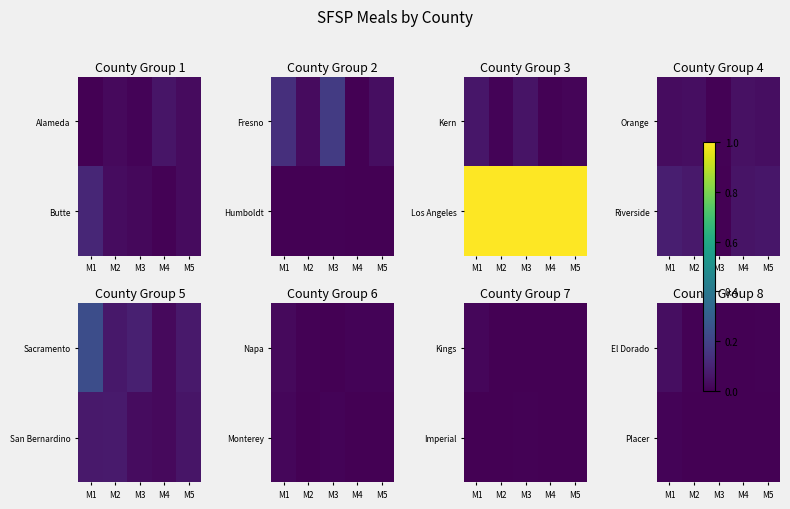

How many data points does each series have?

5